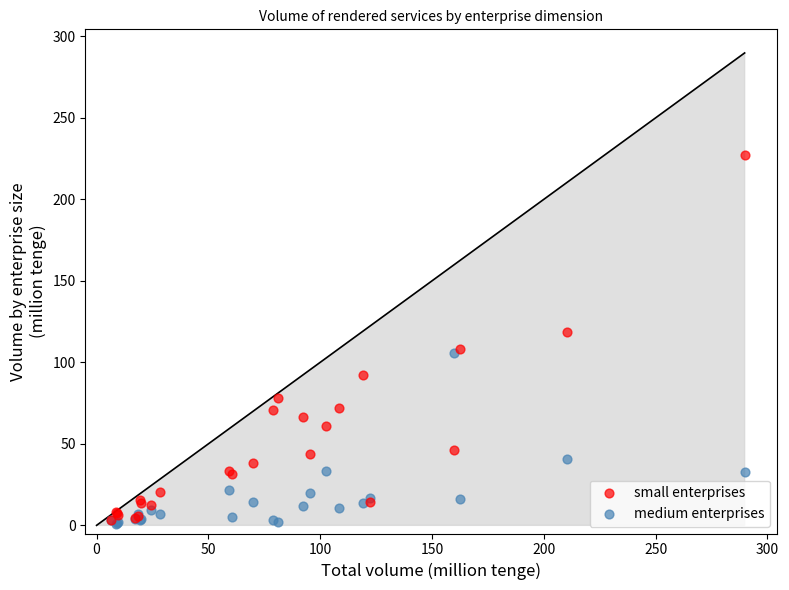

Which series reaches the maximum Y coordinate?

small enterprises